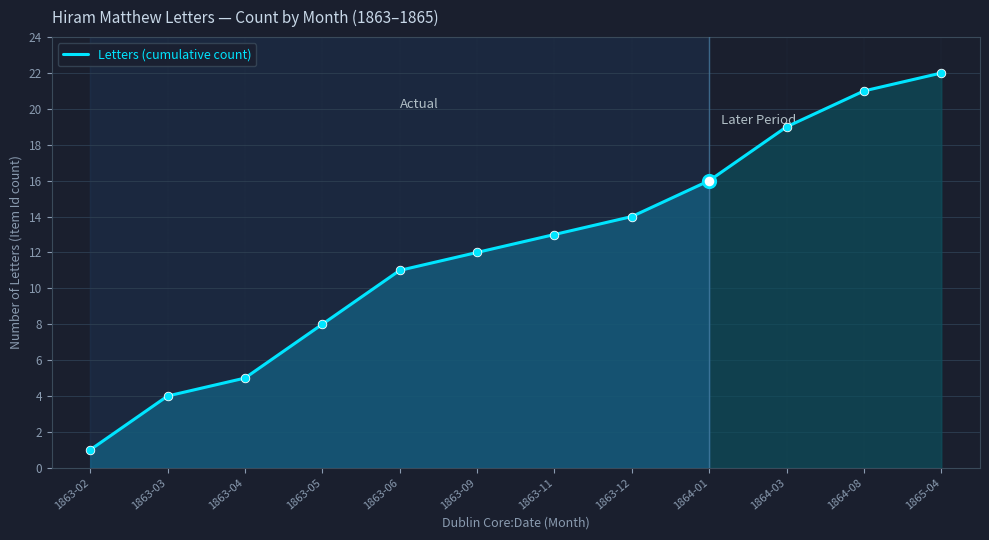

What is the change in value from 1863-06 to 1863-09?

+1